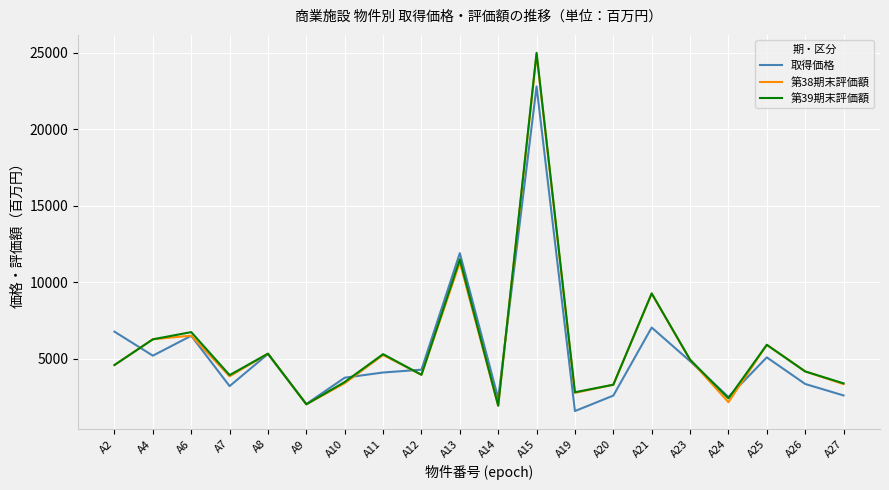

Between A2 and A7, which series saw the biggest shift?

取得価格